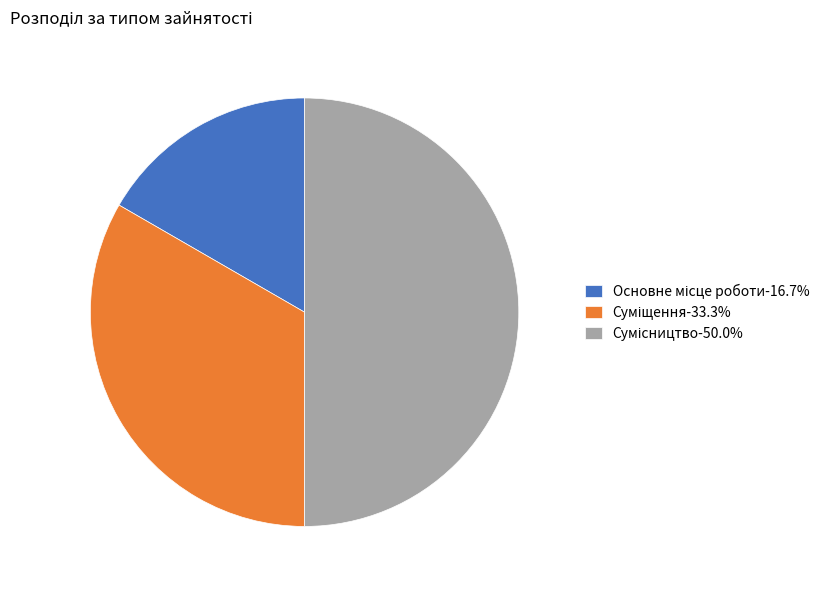

True or false: Суміщення accounts for 39% of the total.

False